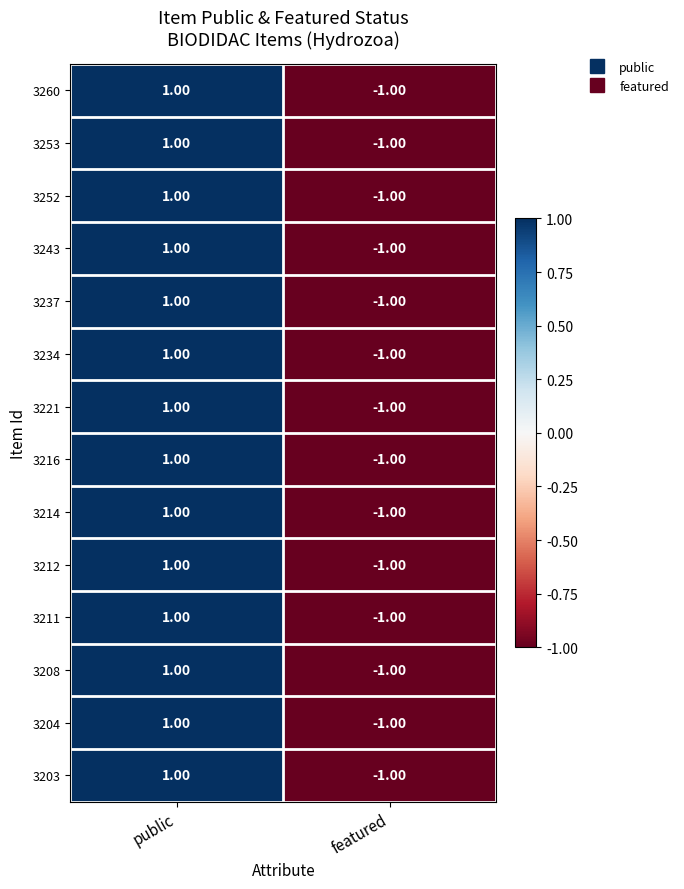

How many data points does each series have?

2